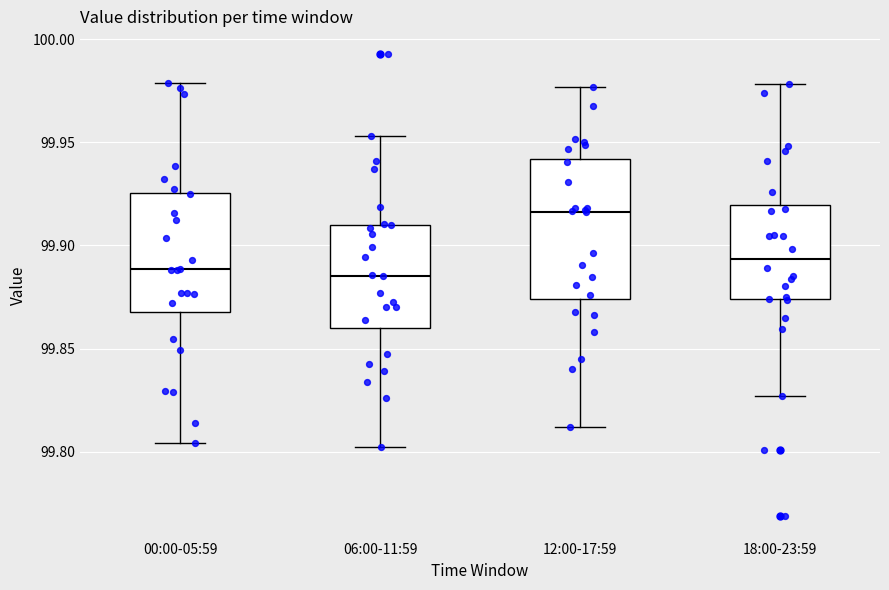

Reading left to right, read every box against the y-axis: the position of its median line, the range the box covers, and the ends of its whiskers. The values are not printed on the chart, so give them approximately, as read against the axis.

00:00-05:59: median 99.890, box 99.870 to 99.925, whiskers 99.805 to 99.980
06:00-11:59: median 99.885, box 99.860 to 99.910, whiskers 99.800 to 99.955
12:00-17:59: median 99.915, box 99.875 to 99.940, whiskers 99.810 to 99.975
18:00-23:59: median 99.895, box 99.875 to 99.920, whiskers 99.825 to 99.980